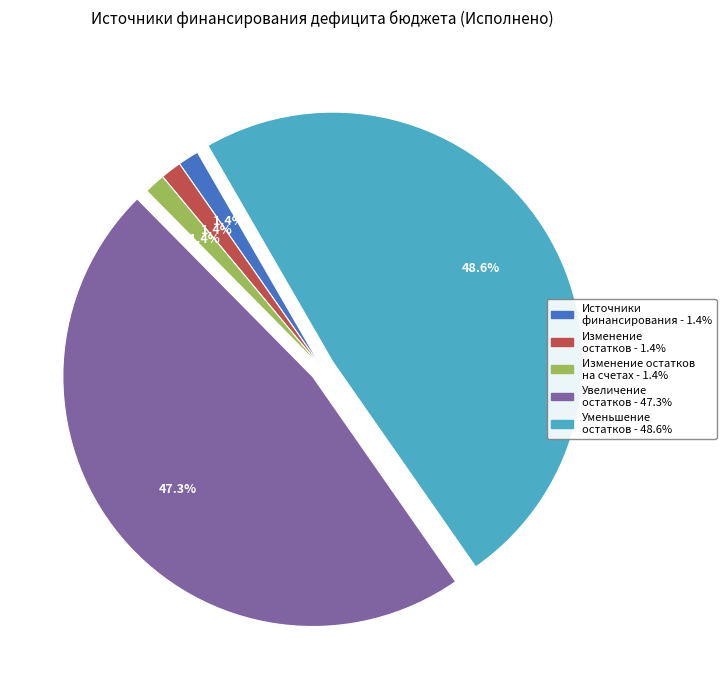

Is there a majority slice in this chart?

No